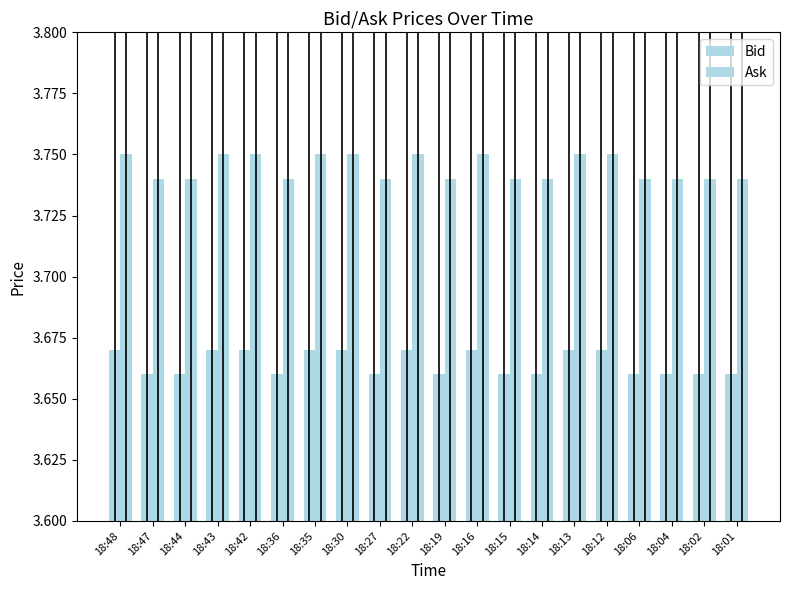

Reading right to left, what are all the values shown in this chart?

Bid: 3.7	3.7	3.7	3.7	3.7	3.7	3.7	3.7	3.7	3.7	3.7	3.7	3.7	3.7	3.7	3.7	3.7	3.7	3.7	3.7
Ask: 3.7	3.7	3.7	3.7	3.8	3.8	3.7	3.7	3.8	3.7	3.8	3.7	3.8	3.8	3.7	3.8	3.8	3.7	3.7	3.8